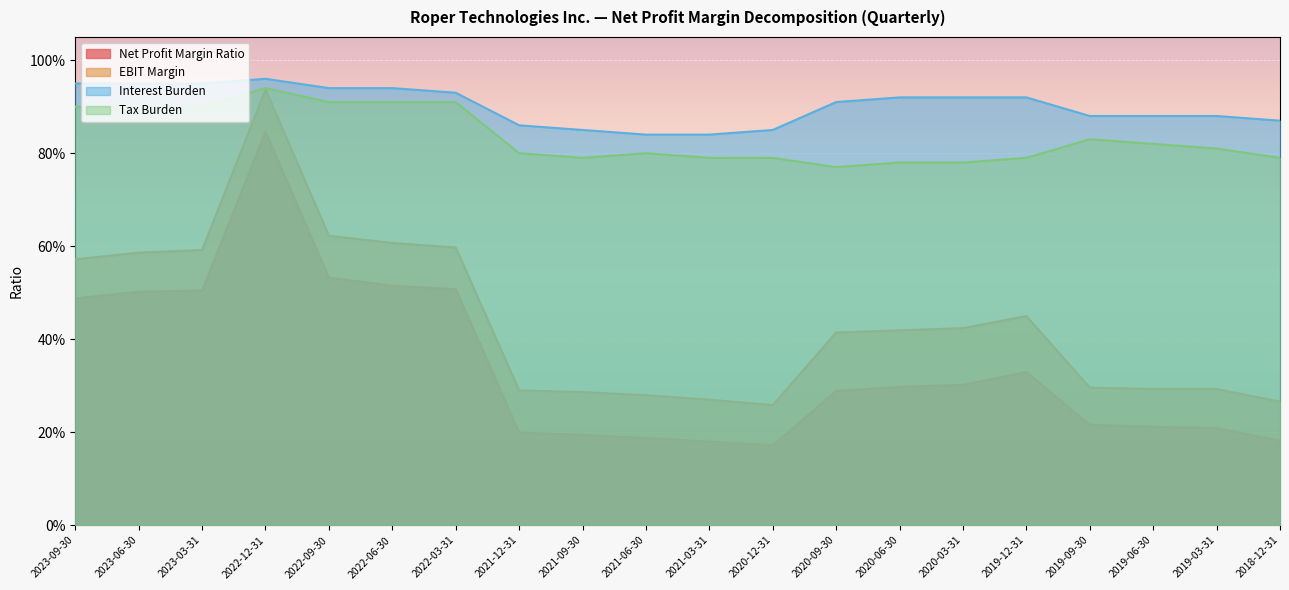

Rank the categories by Interest Burden value from highest to lowest.

2022-12-31, 2023-09-30, 2023-06-30, 2023-03-31, 2022-09-30, 2022-06-30, 2022-03-31, 2020-06-30, 2020-03-31, 2019-12-31, 2020-09-30, 2019-09-30, 2019-06-30, 2019-03-31, 2018-12-31, 2021-12-31, 2021-09-30, 2020-12-31, 2021-06-30, 2021-03-31